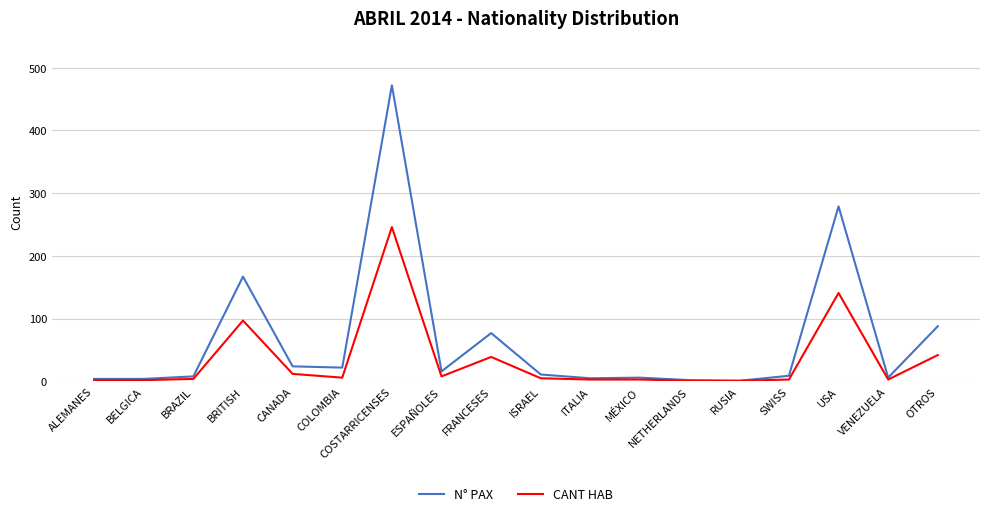

True or false: N° PAX has a value of 167 at BRITISH.

True